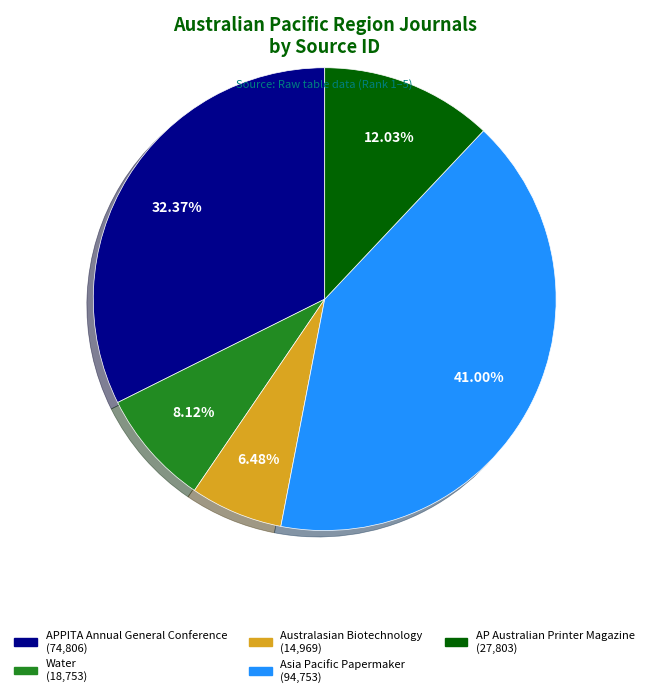

To the nearest percent, what is the difference between the largest and smallest slice percentages?

35%